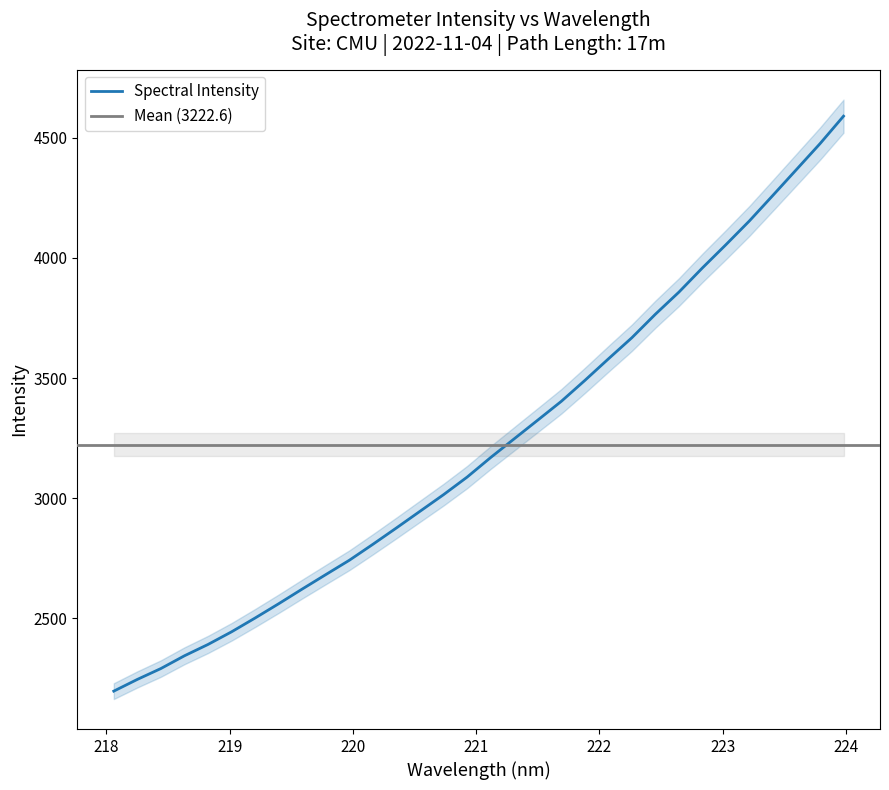

What is the sum of all values?

103123.4